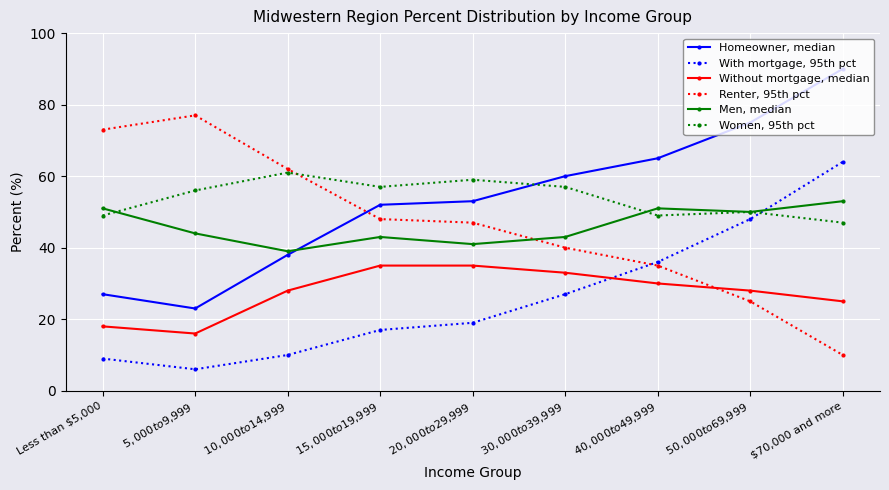

Rank the categories by Homeowner, median value from highest to lowest.

$70,000 and more, $50,000 to $69,999, $40,000 to $49,999, $30,000 to $39,999, $20,000 to $29,999, $15,000 to $19,999, $10,000 to $14,999, Less than $5,000, $5,000 to $9,999